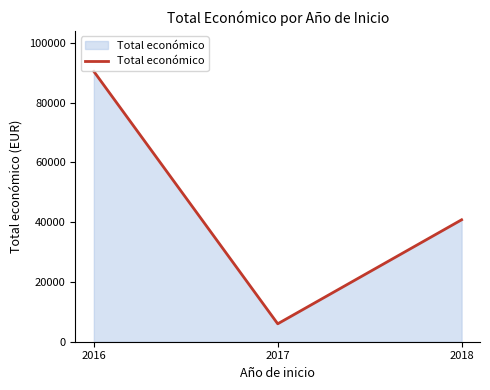

At which label is the value closest to 48237?

2018